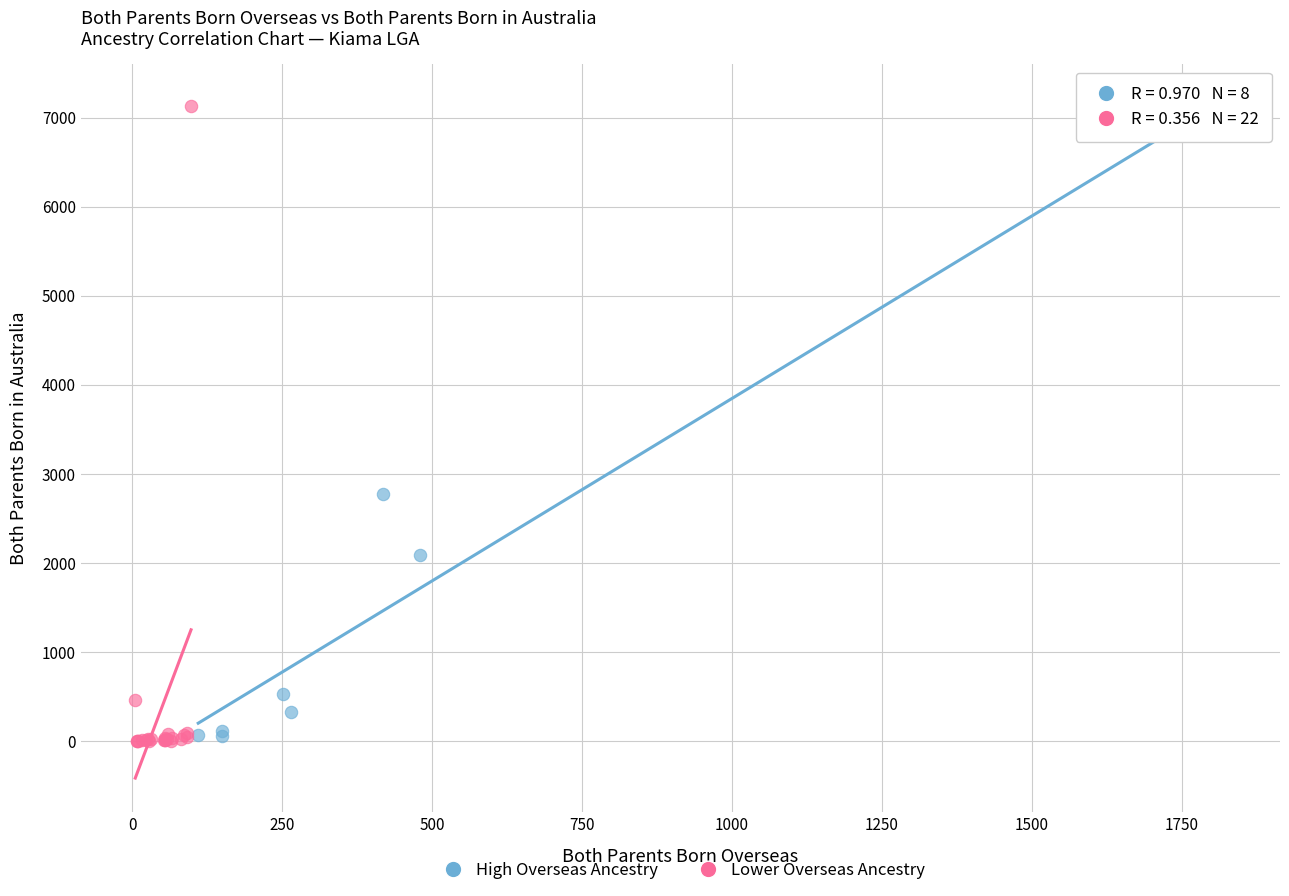

What are all the series names shown in the legend?

High Overseas Ancestry, Lower Overseas Ancestry